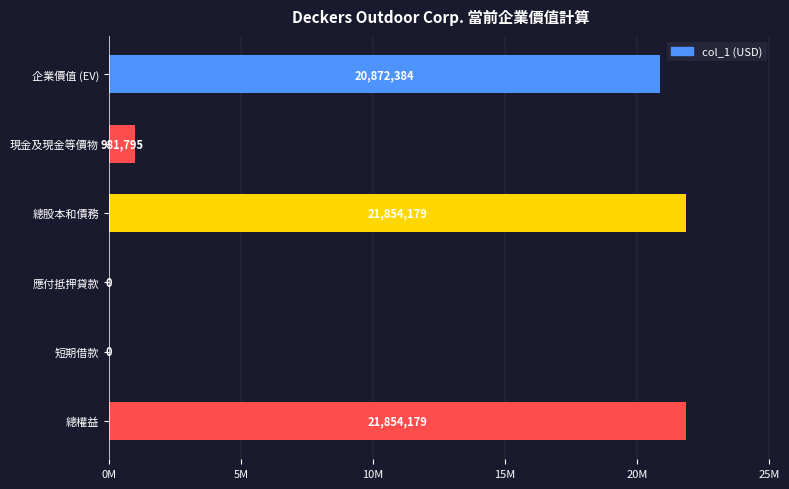

Are the bars grouped side by side (vs. stacked)?

No